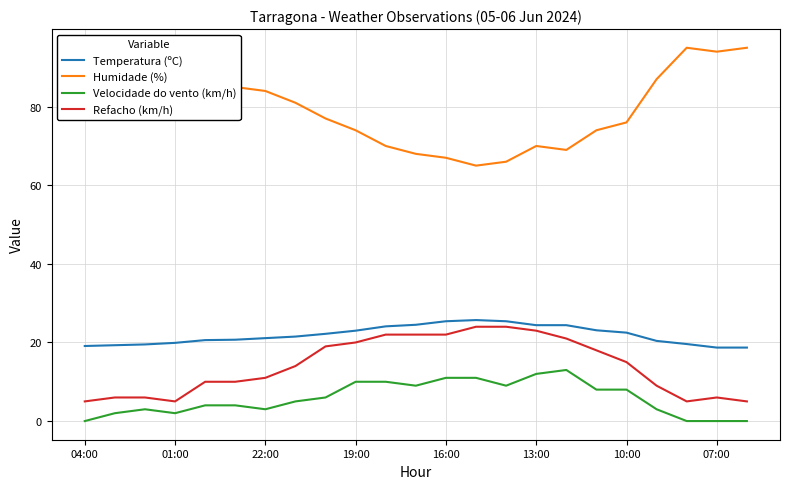

What is the maximum value for Velocidade do vento (km/h)?

13.0